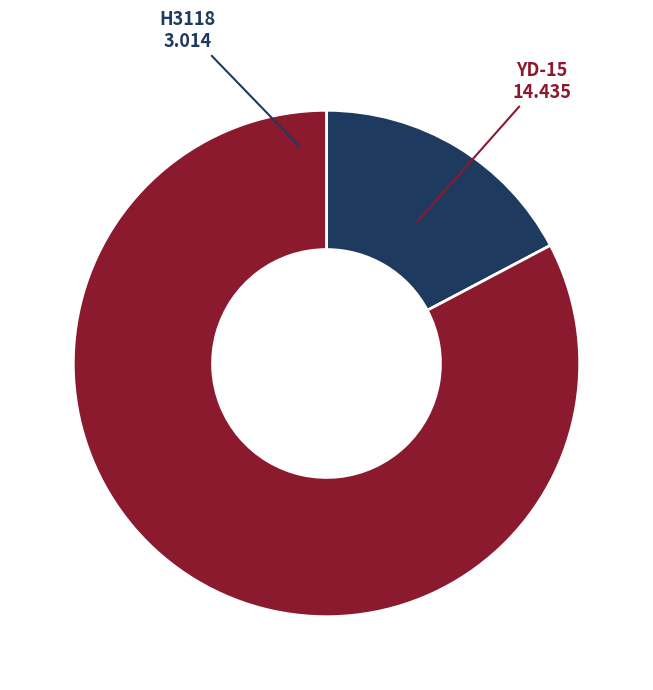

Which slice is the smallest?

H3118